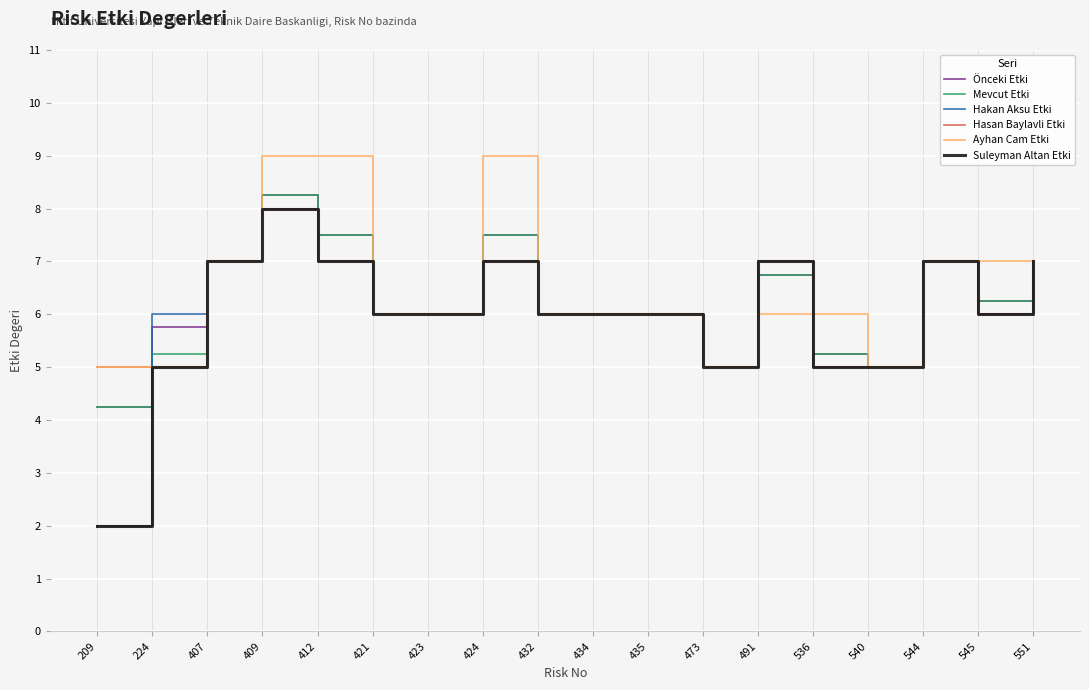

At which category is the sum across all series the highest?

409